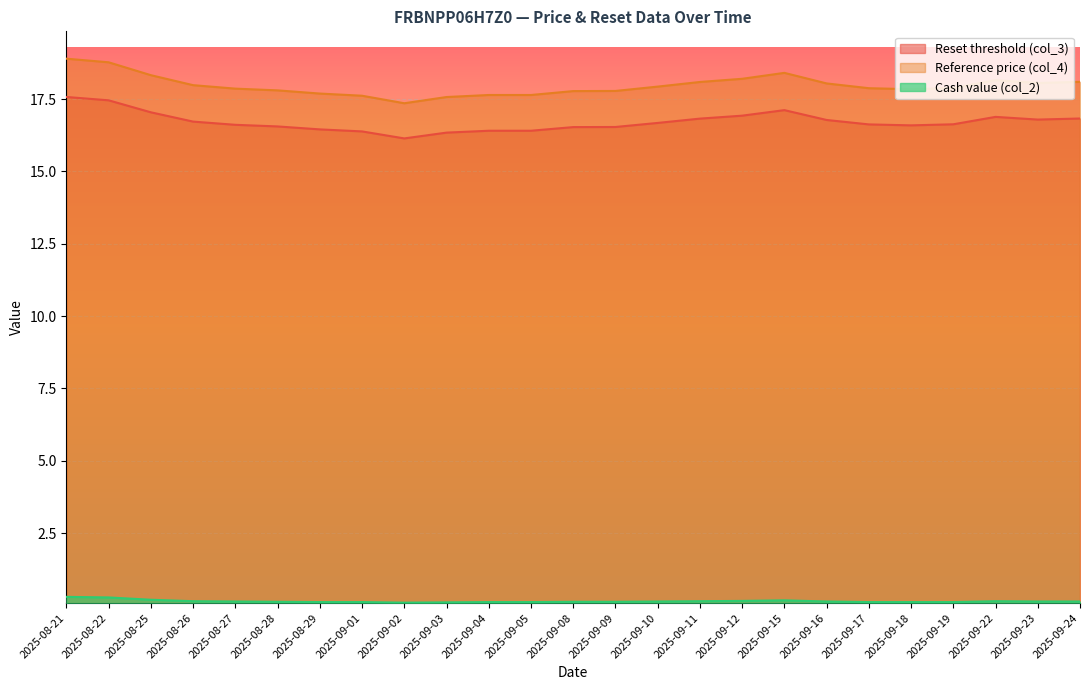

True or false: Reference price (col_4) and Cash value (col_2) cross at least once.

False